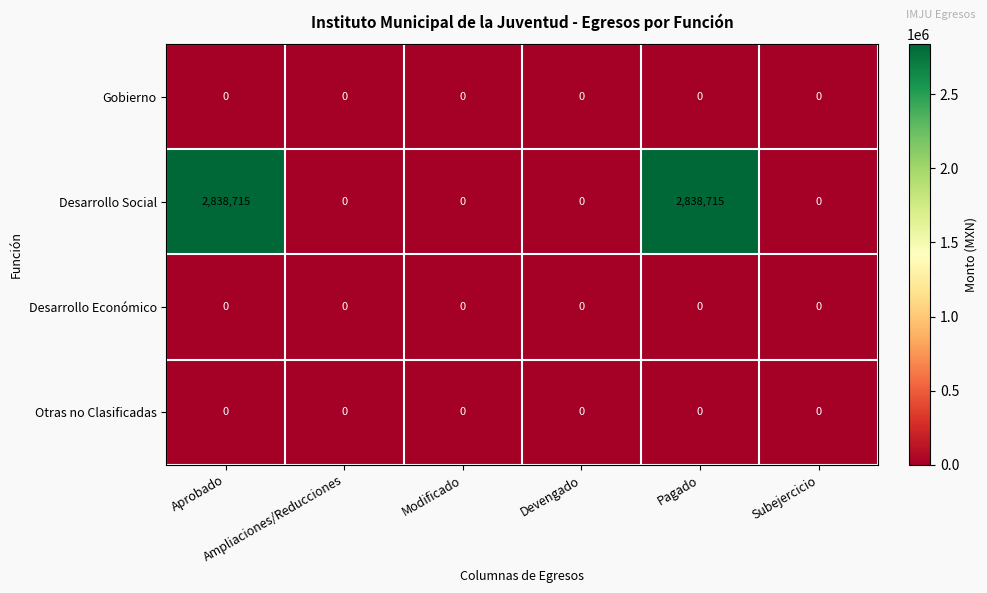

Count the Desarrollo Social values in the range 0 to 2838715.

6